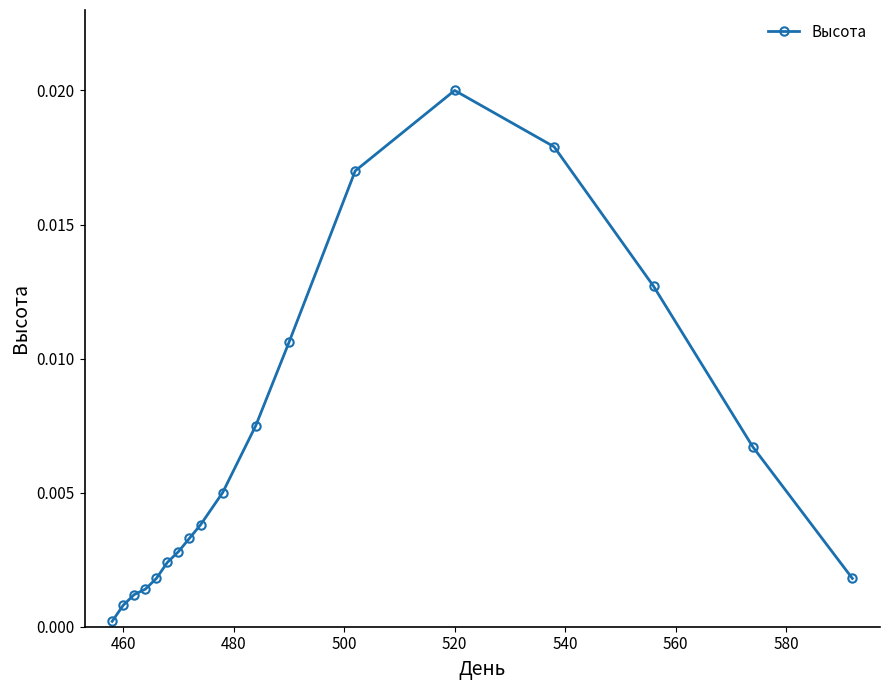

How many series are shown in this chart?

1